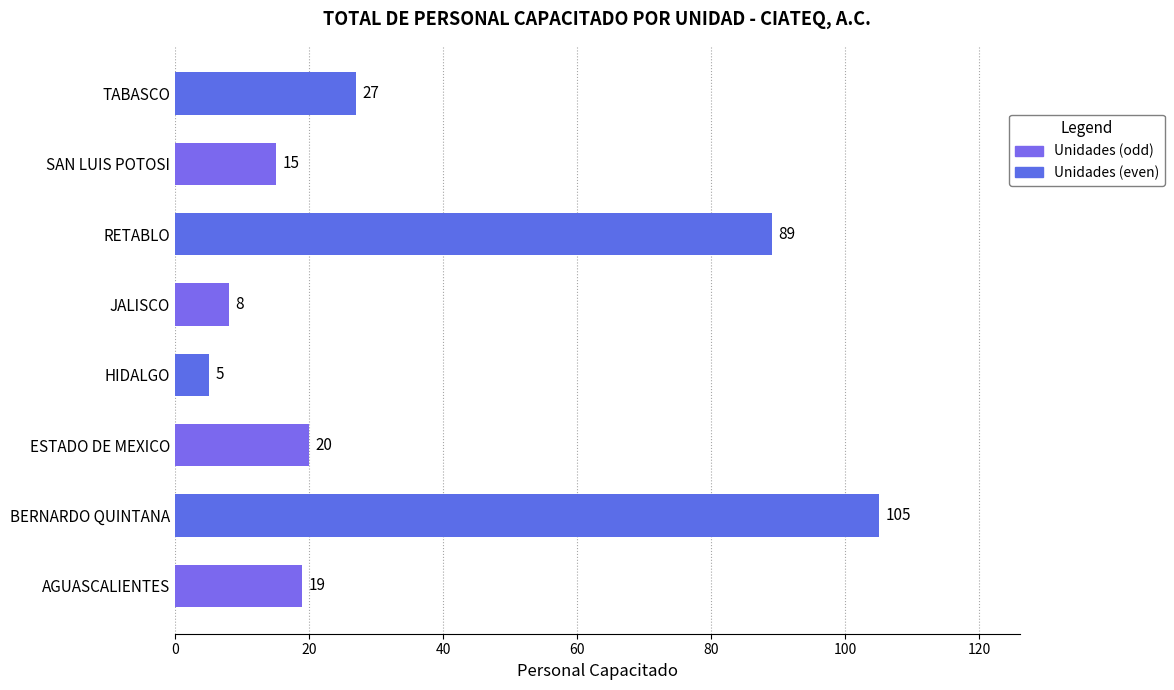

At which label is the value closest to 55?

TABASCO